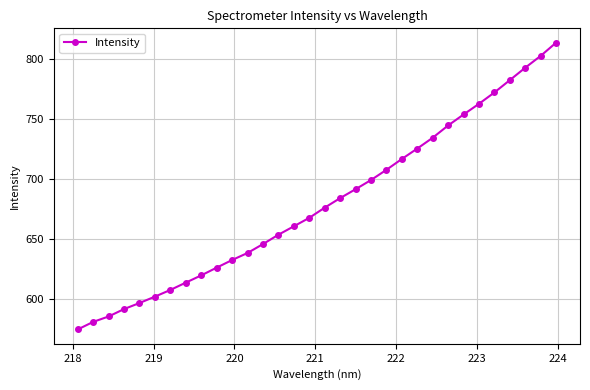

What is the average value?

679.6